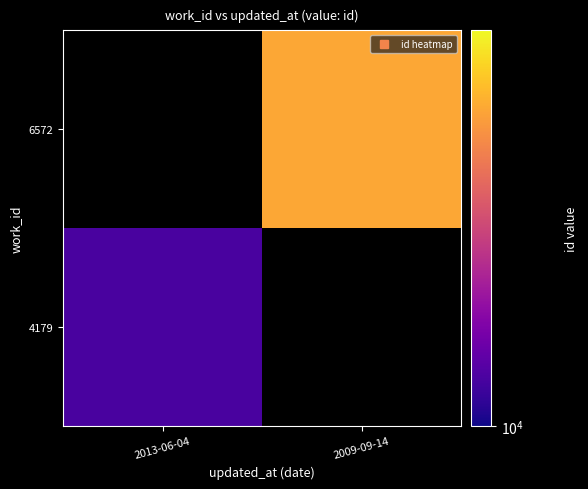

At which category does the chart reach its peak across all series?

2009-09-14